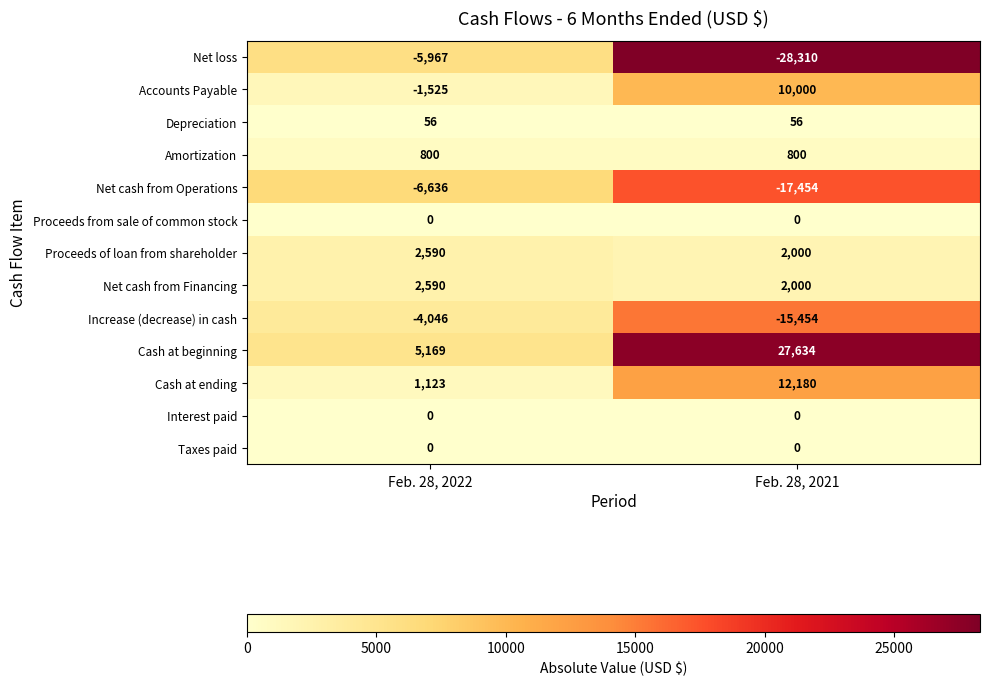

What is the total value across all series at Feb. 28, 2021?

-6548